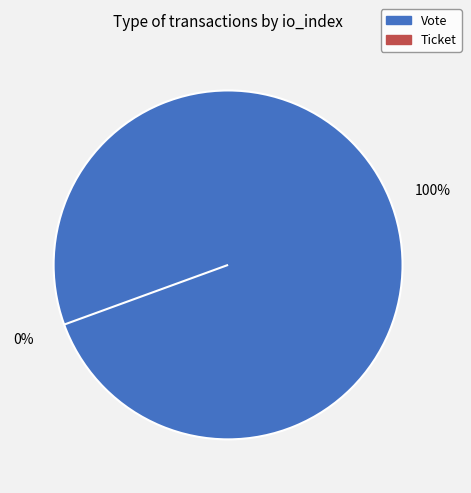

Which category has the smallest portion of the pie?

Ticket